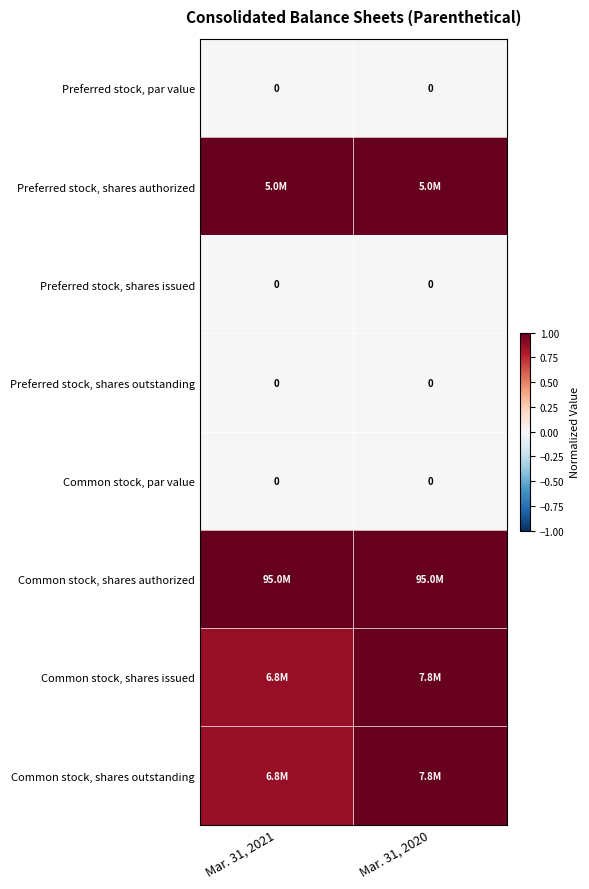

What is the difference between the highest and lowest values at Mar. 31, 2020?

1.0